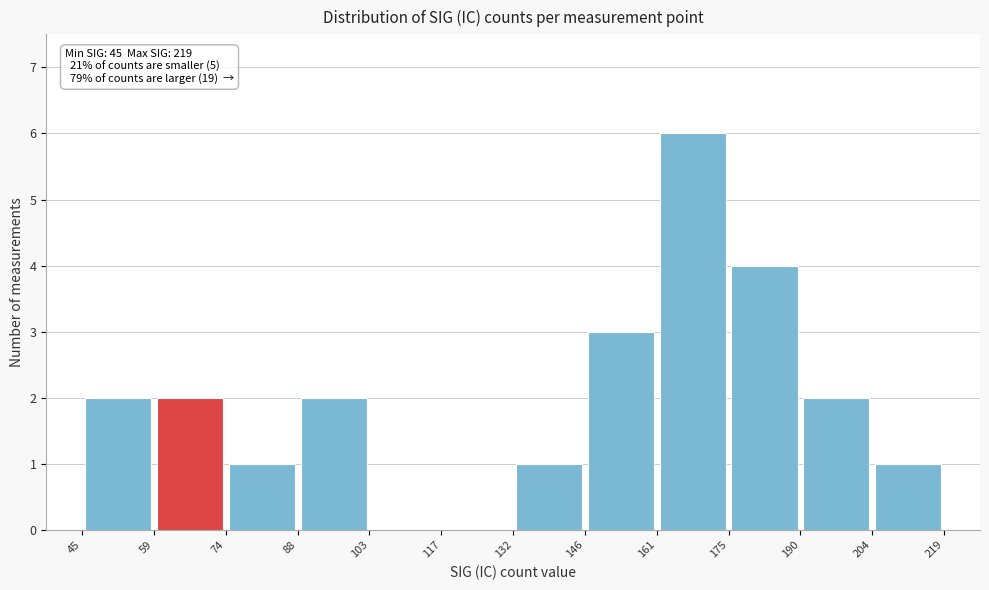

Over which range of the x-axis is the bar tallest?

161 to 175